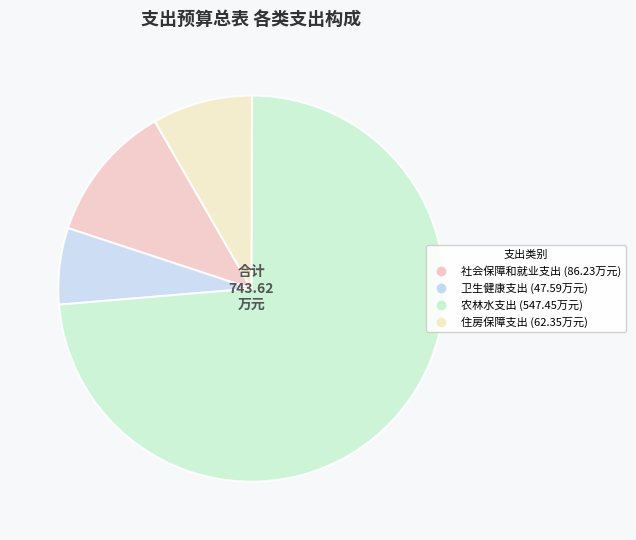

What is the change in value from 农林水支出 to 住房保障支出?

-485.1